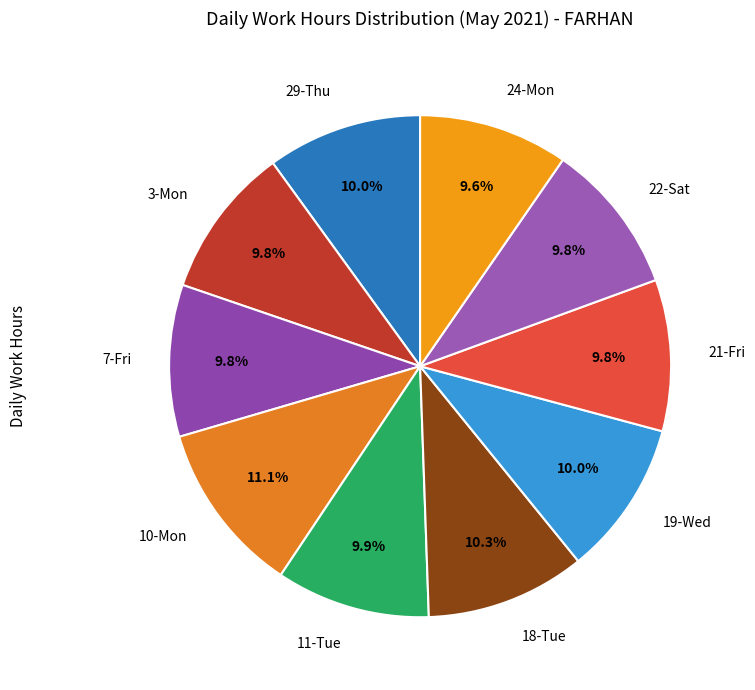

How much of the chart is everything except 19-Wed?

90.0%